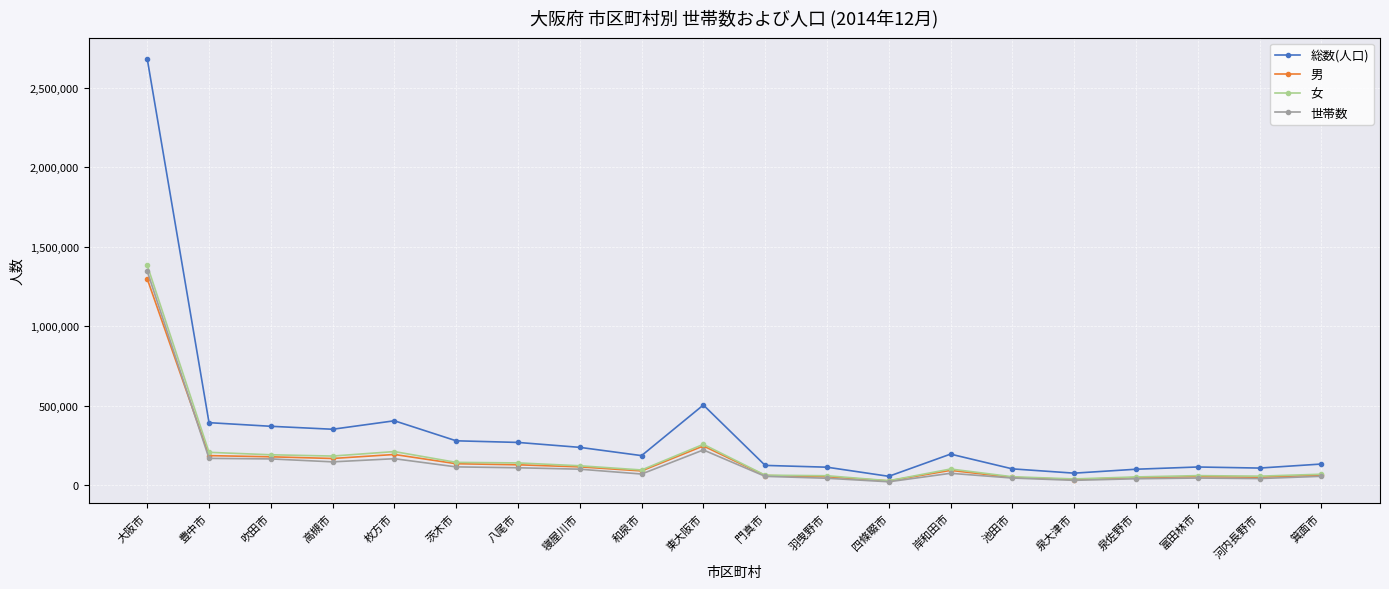

What is the difference between the 総数(人口) values at 泉佐野市 and 岸和田市?

95051